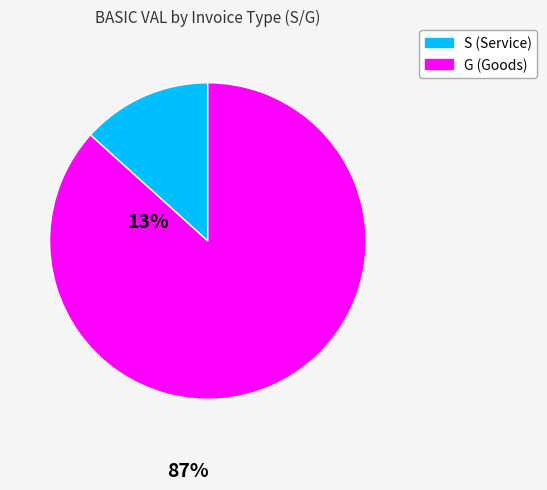

Rank the categories by value from lowest to highest.

S, G